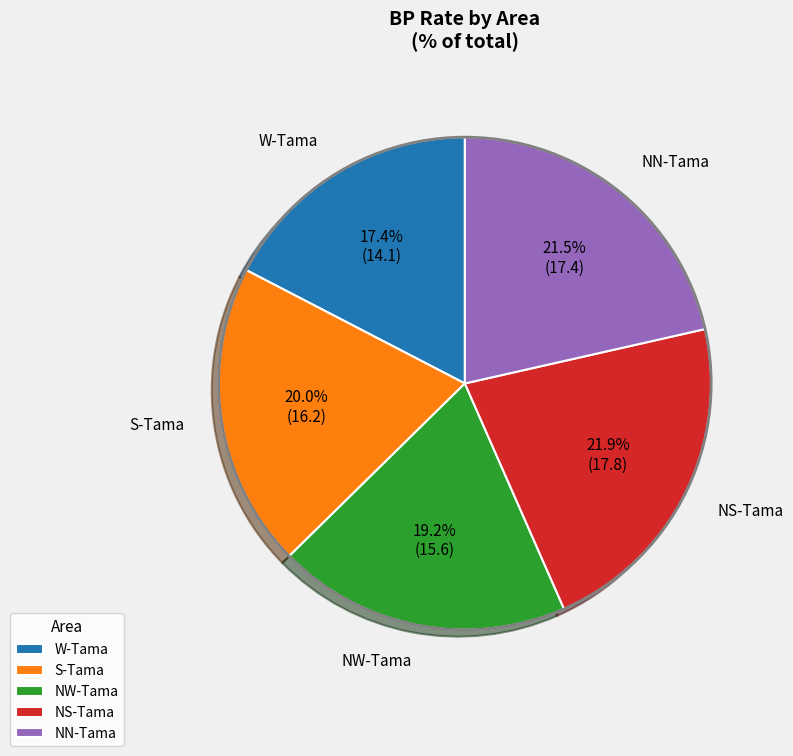

Does any single category account for the majority?

No